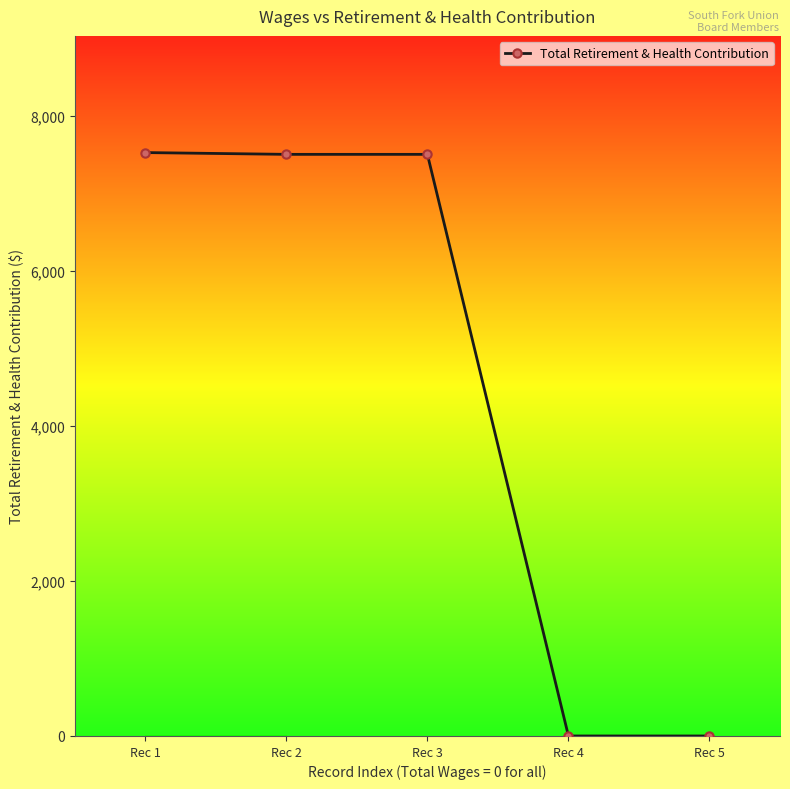

How many data points does each series have?

5